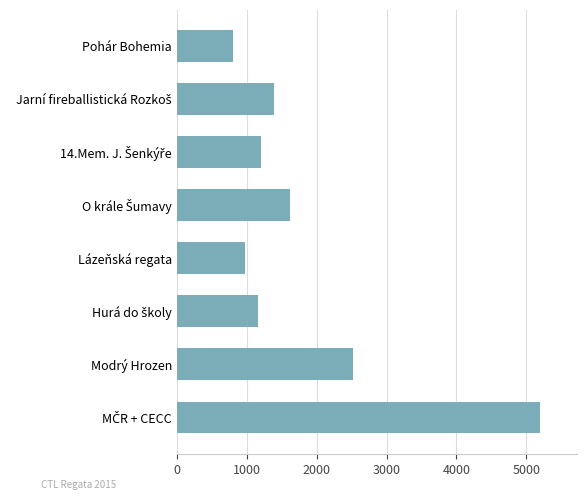

True or false: the data shows 969 at Lázeňská regata.

True